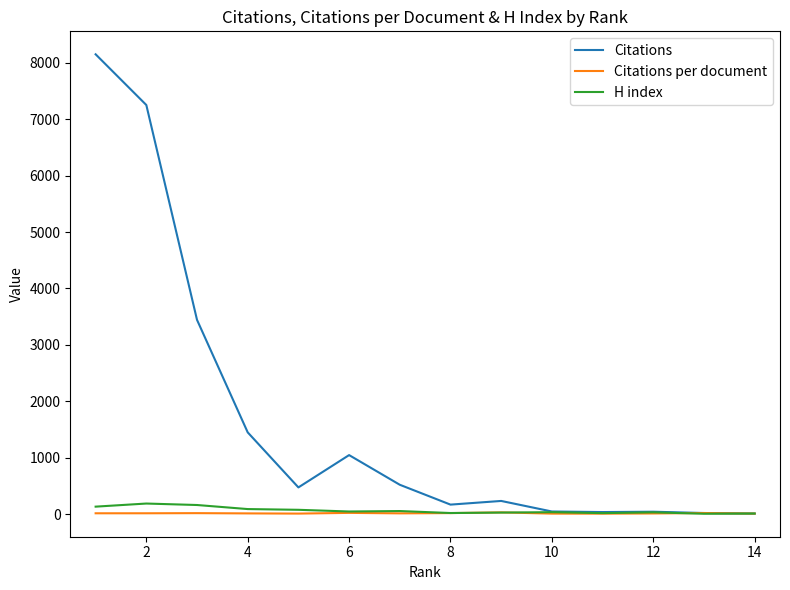

Which series has the widest spread of values?

Citations